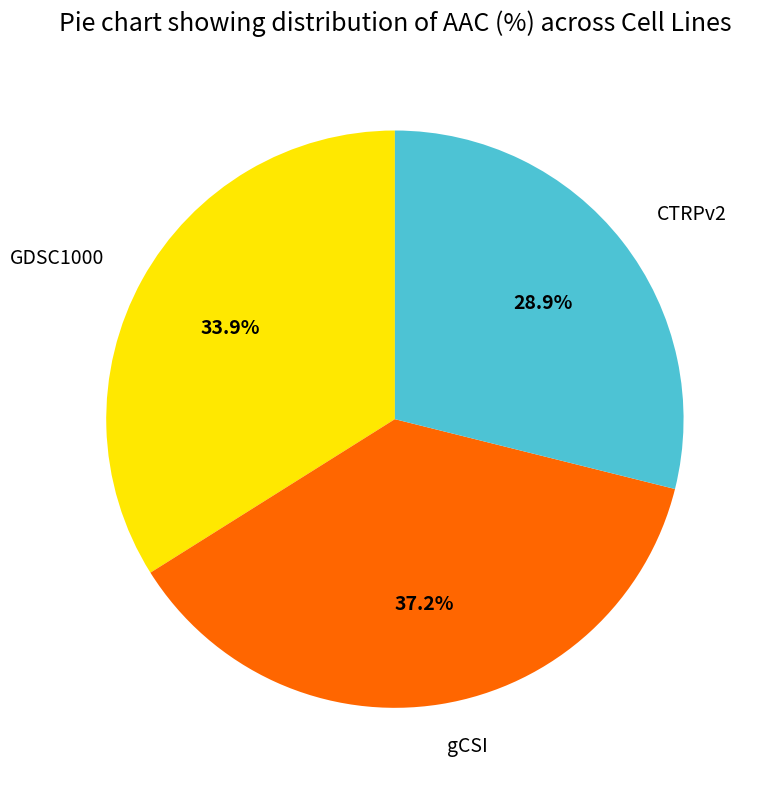

Count the number of slices in the pie.

3